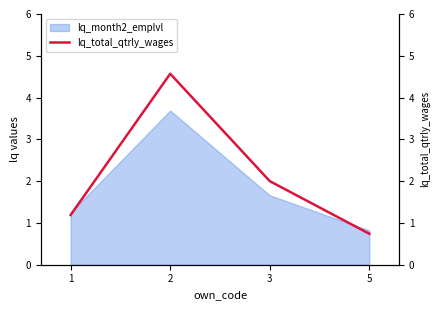

List the labels in order of value, smallest first.

5, 1, 3, 2